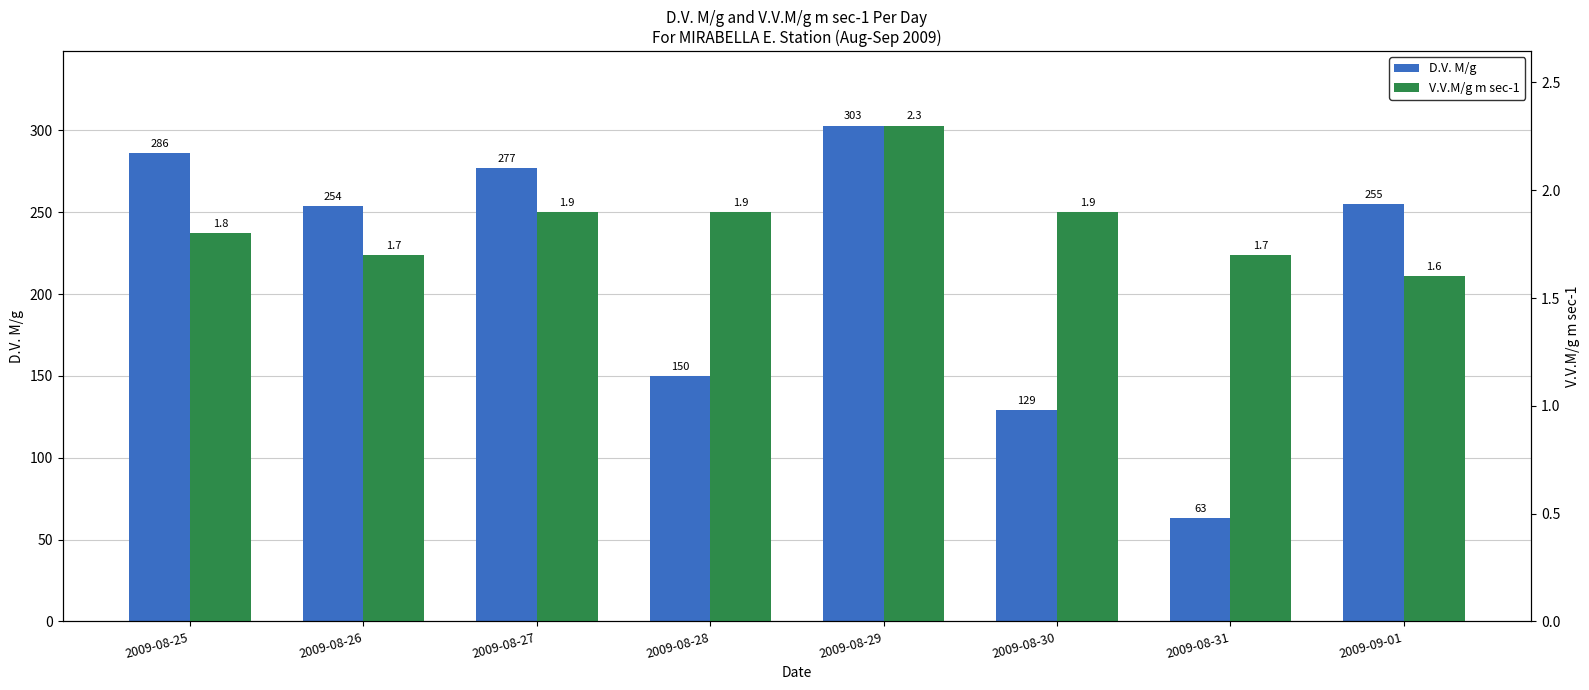

At which category is the sum across all series the highest?

2009-08-29